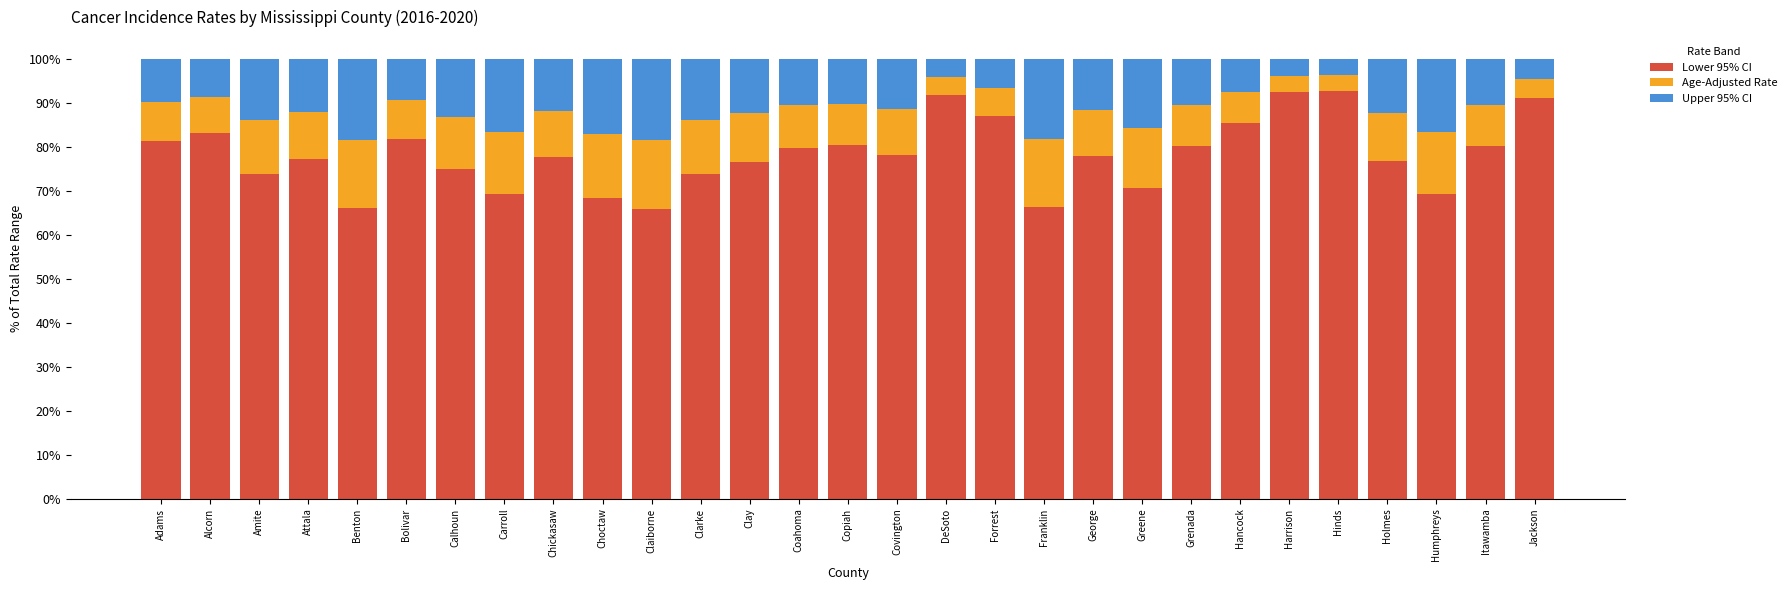

What is the lowest value of the Lower 95% CI series?

65.9